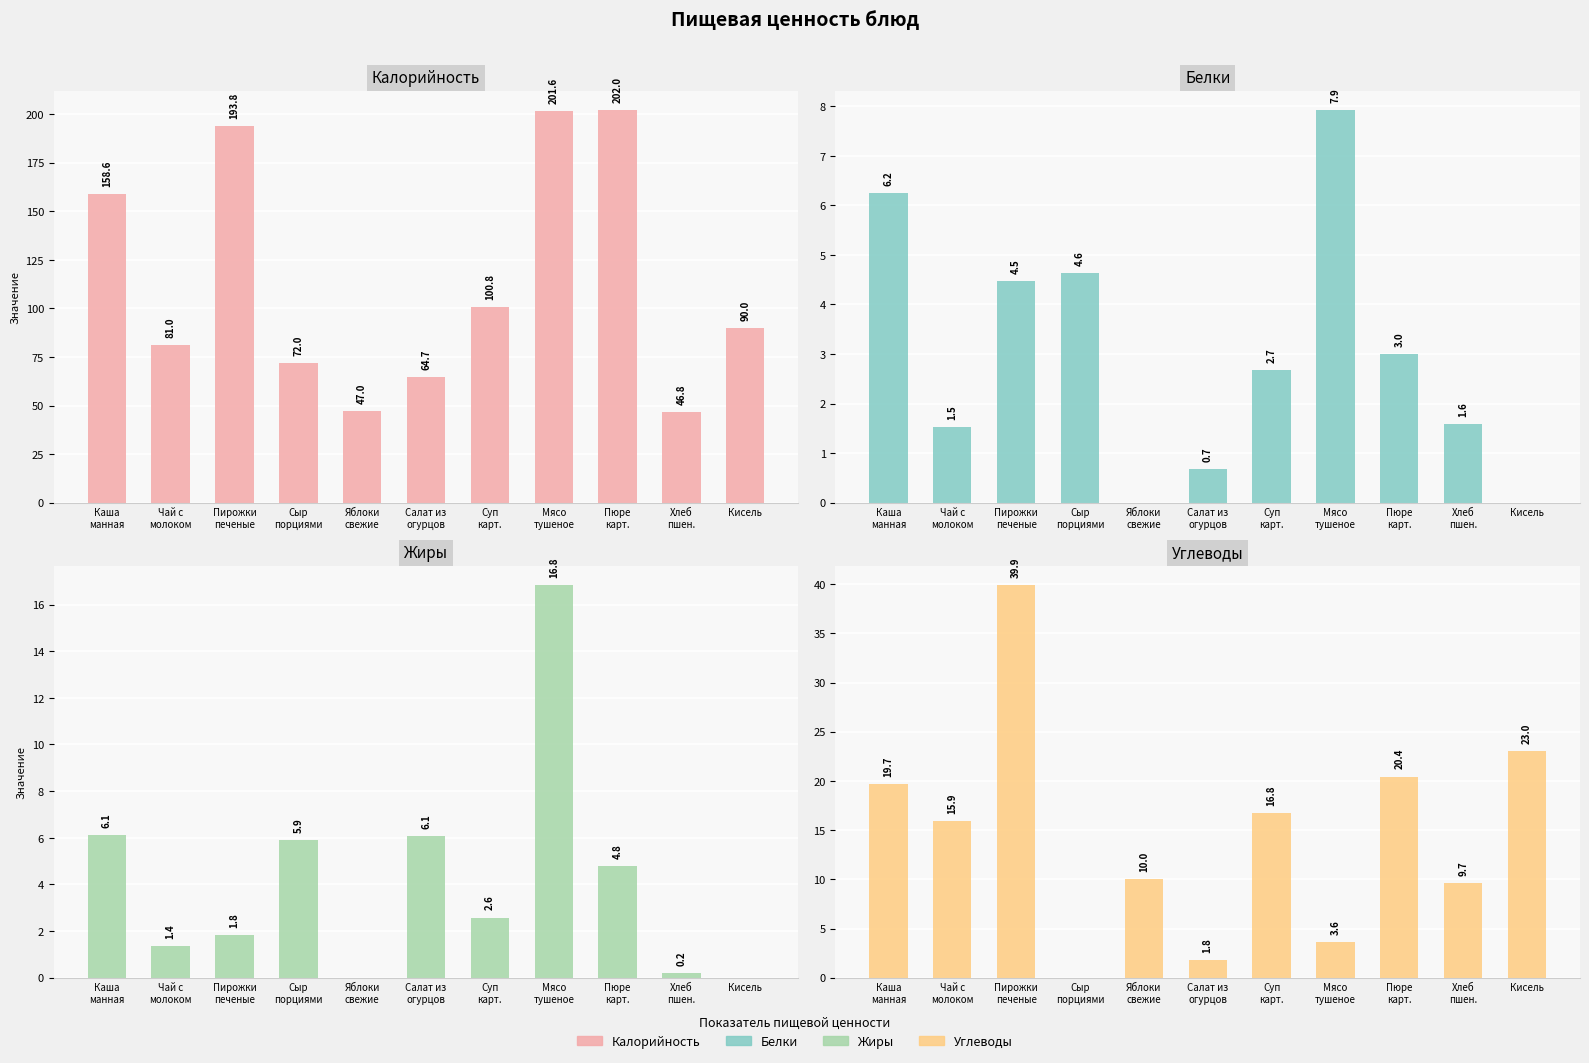

Reading right to left, extract all data points from this chart.

Калорийность: 90.0	46.8	202.0	201.6	100.8	64.7	47.0	72.0	193.8	81.0	158.6
Белки: 0.0	1.6	3.0	7.9	2.7	0.7	0.0	4.6	4.5	1.5	6.2
Жиры: 0.0	0.2	4.8	16.8	2.6	6.1	0.0	5.9	1.8	1.4	6.1
Углеводы: 23.0	9.7	20.4	3.6	16.8	1.8	10.0	0.0	39.9	15.9	19.7